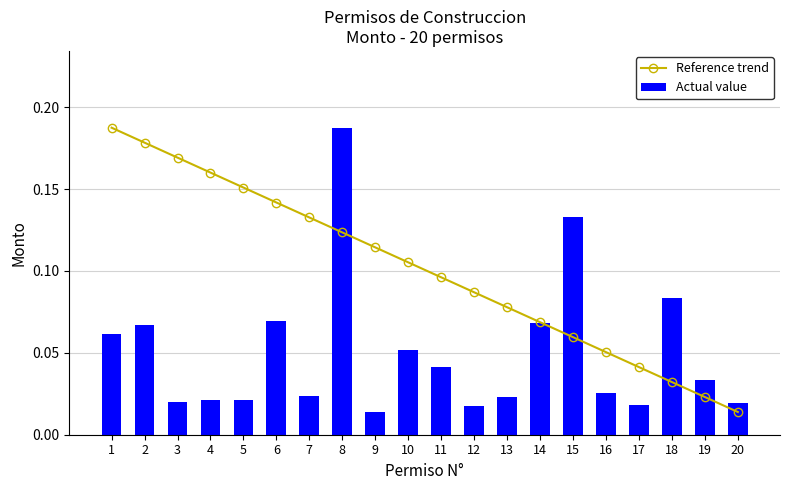

What is the spread (max minus min) of values at 8?

0.1